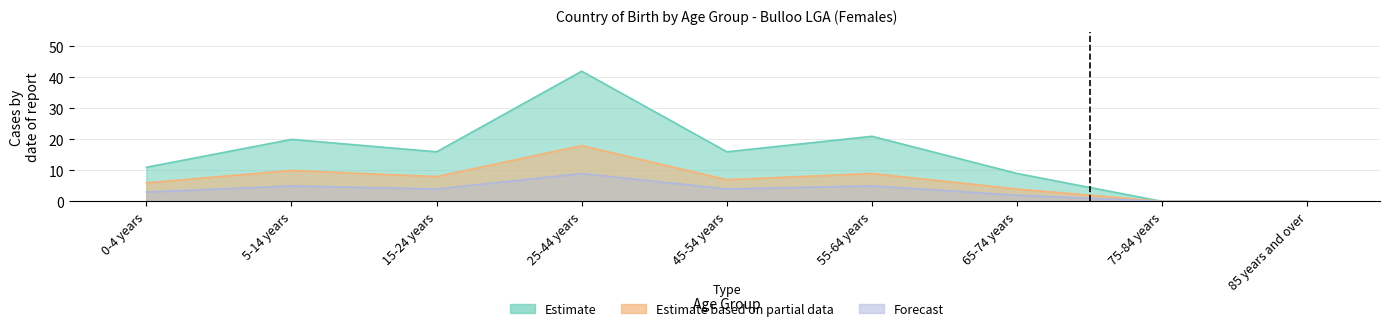

True or false: Estimate (Australia-born Females) and Forecast cross at least once.

False